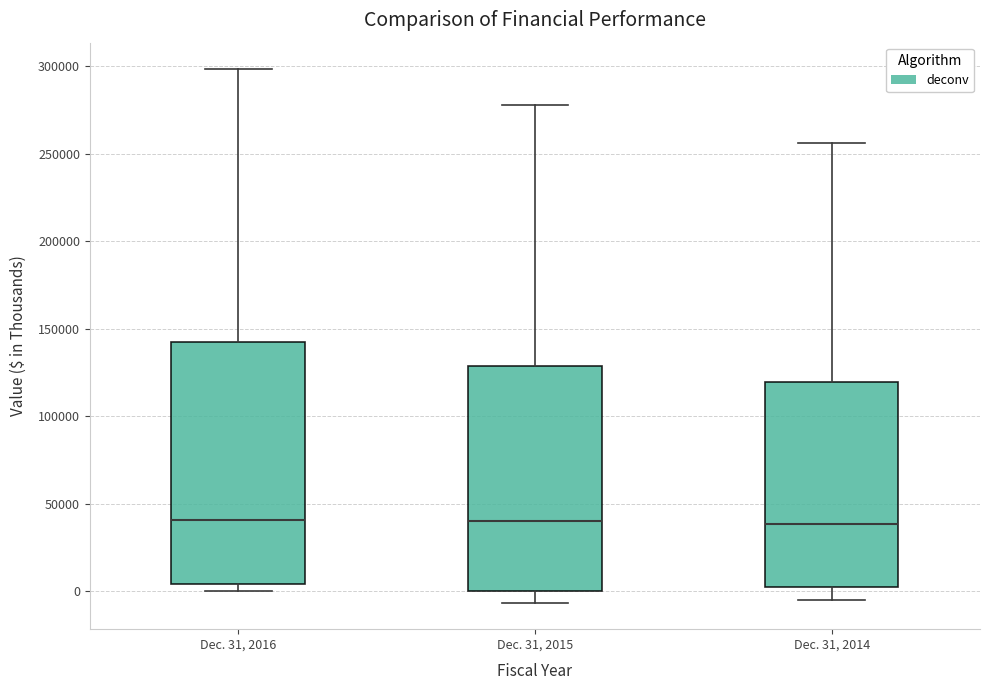

Where is the lower edge of the box for Dec. 31, 2016 on the y-axis? The values are not printed on the chart, so give them approximately, as read against the axis.

5000